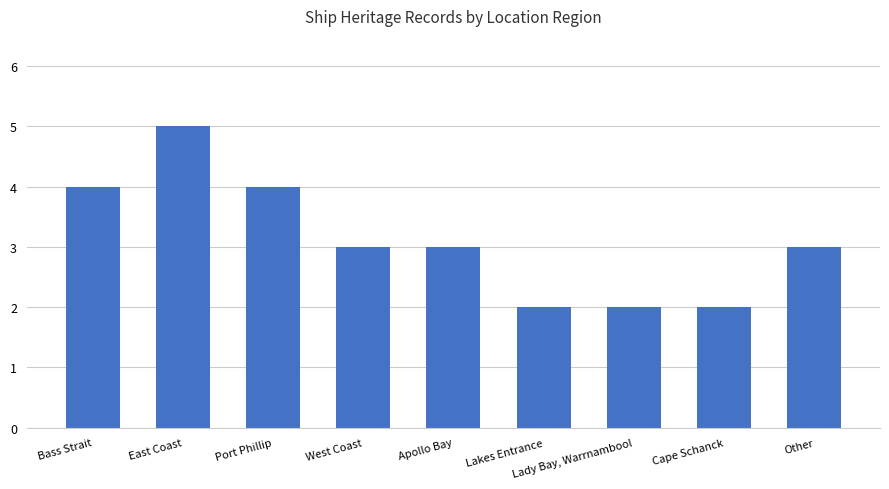

What is the sum of all values?

28